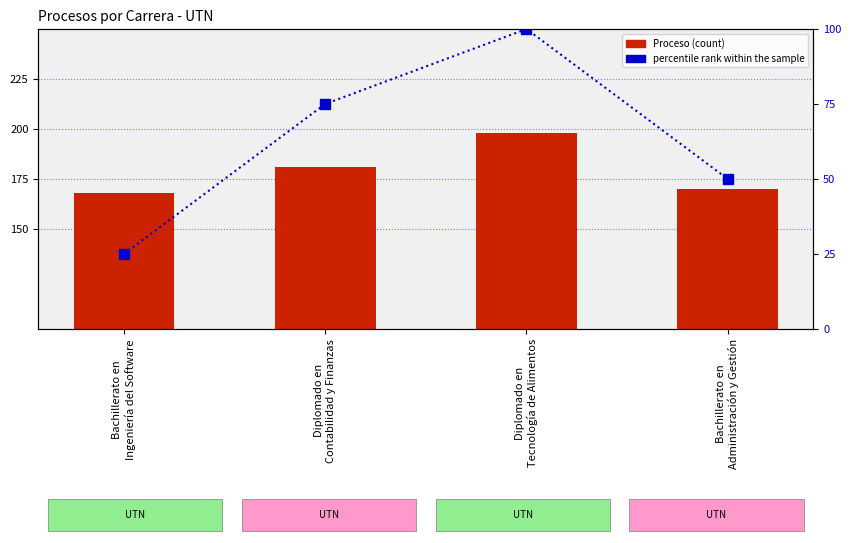

True or false: Proceso has a value of 198 at Diplomado en
Tecnología de Alimentos.

True